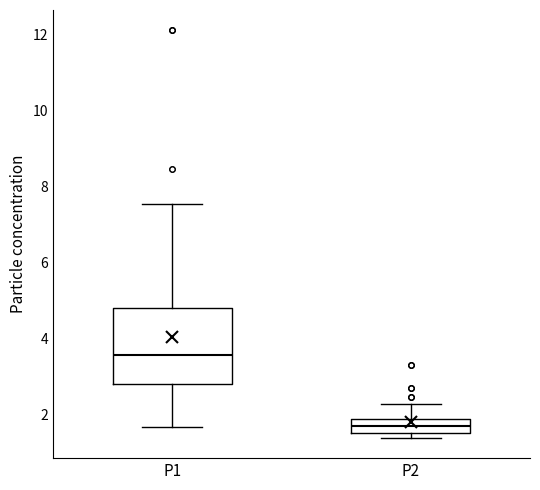

Reading left to right, read every box against the y-axis: the position of its median line, the range the box covers, and the ends of its whiskers. The values are not printed on the chart, so give them approximately, as read against the axis.

P1: median 3.6, box 2.8 to 4.8, whiskers 1.6 to 7.6
P2: median 1.8, box 1.6 to 2.0, whiskers 1.4 to 2.4